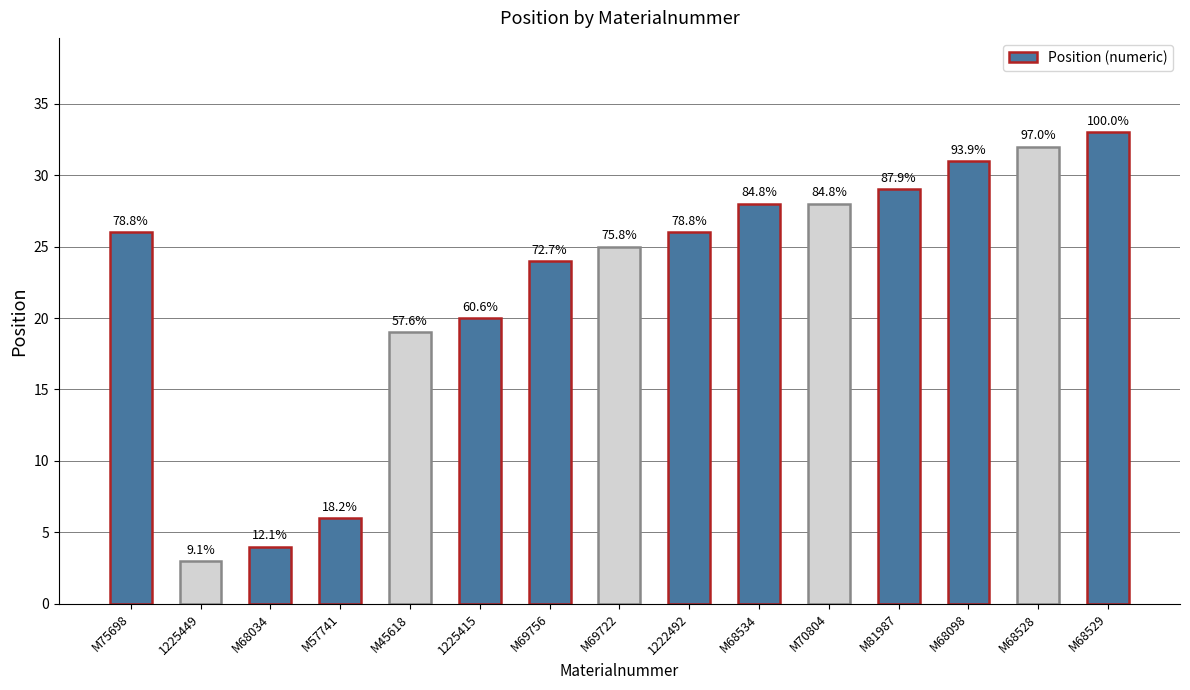

How many data points does each series have?

15